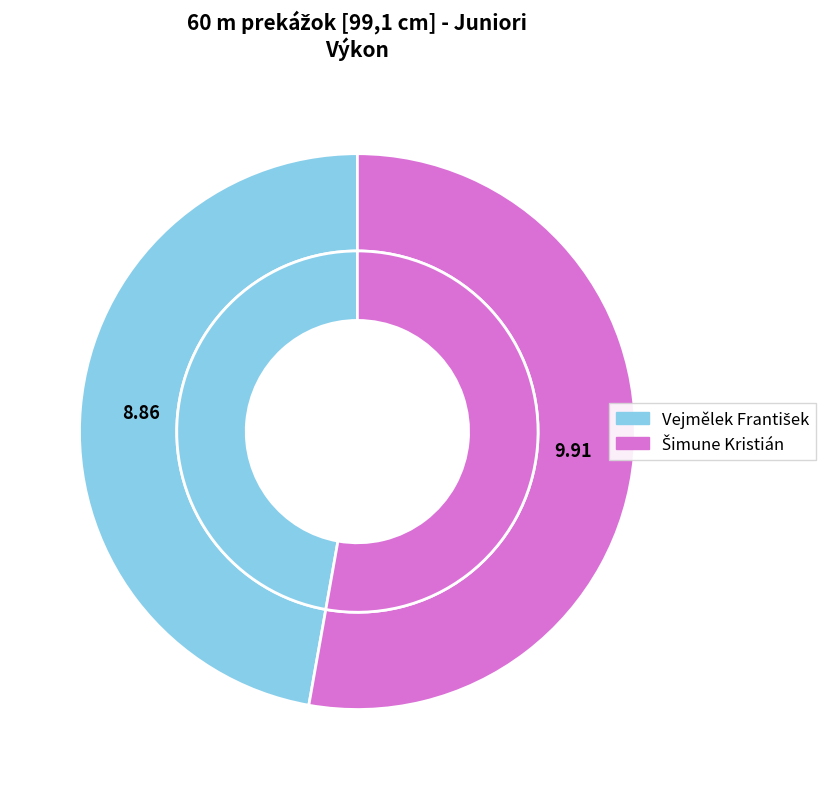

Rank the categories by value from lowest to highest.

Vejmělek František, Šimune Kristián